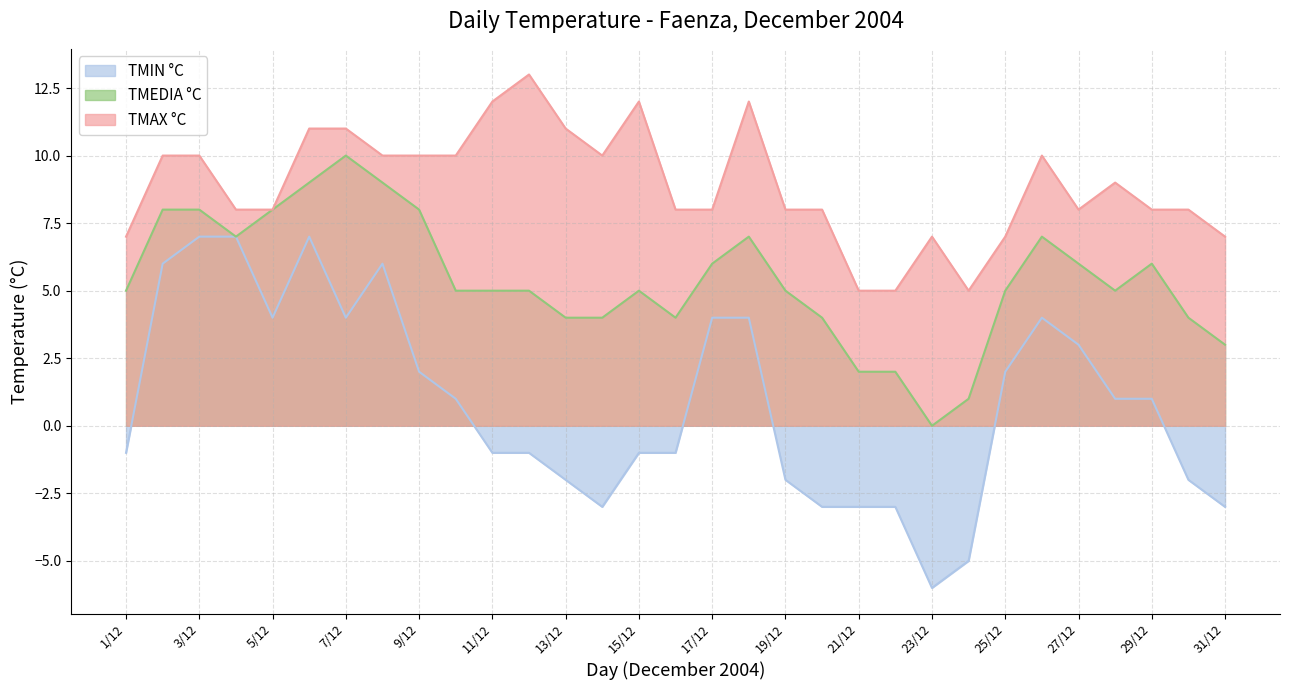

What are all the series names shown in the legend?

TMIN °C, TMEDIA °C, TMAX °C